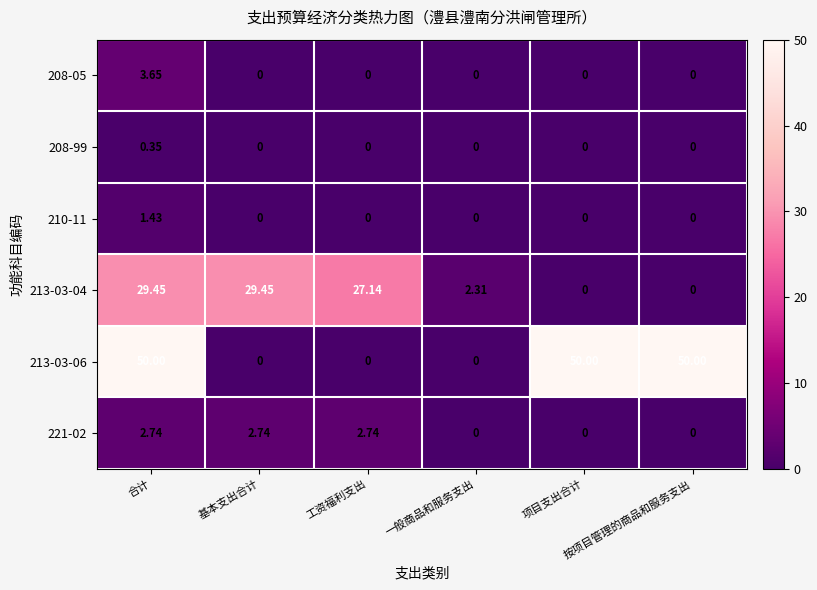

How many values in the 208-99 series exceed 0?

1